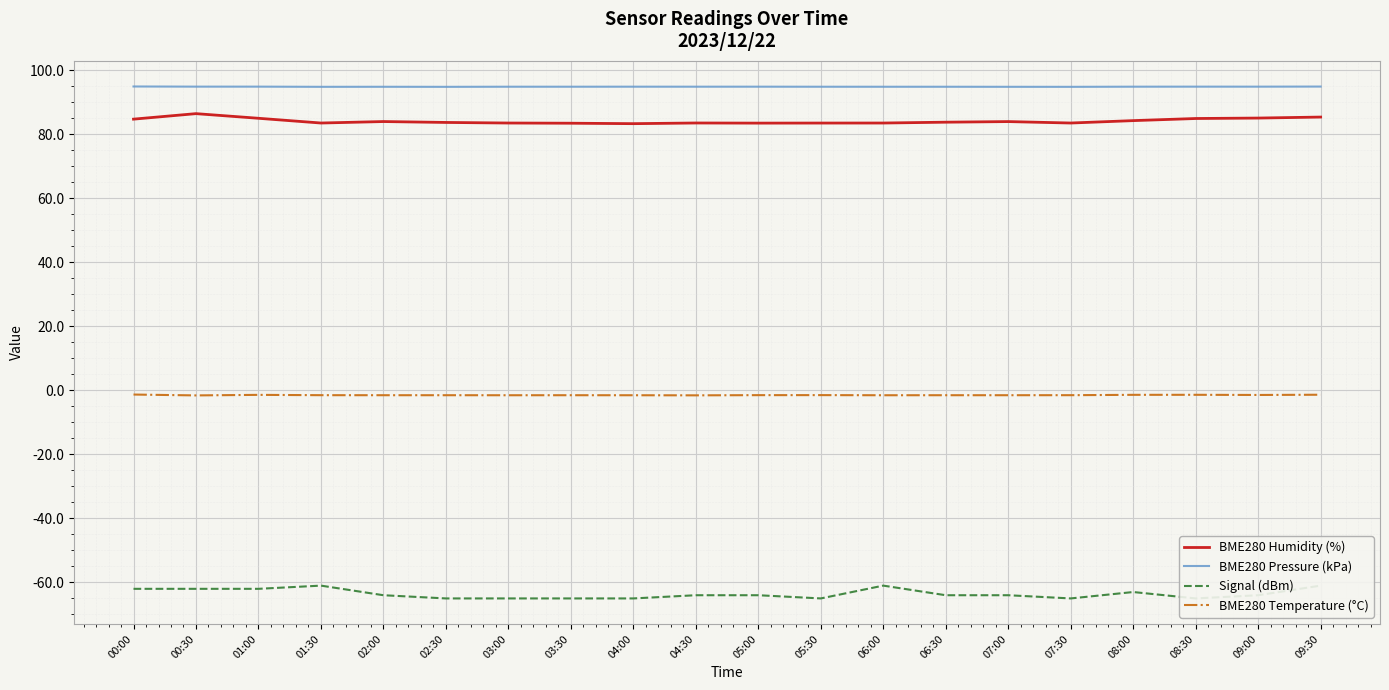

Rank the series by their maximum value, from highest to lowest.

BME280 Pressure (kPa), BME280 Humidity (%), BME280 Temperature (°C), Signal (dBm)